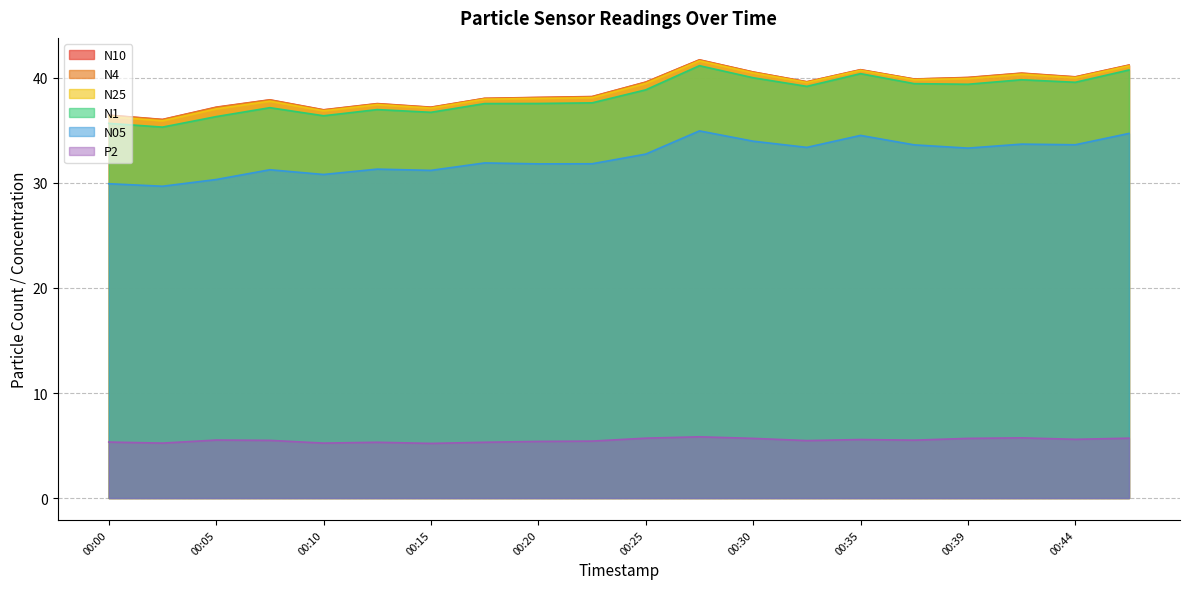

What value does the N1 series have at 00:10?

36.4